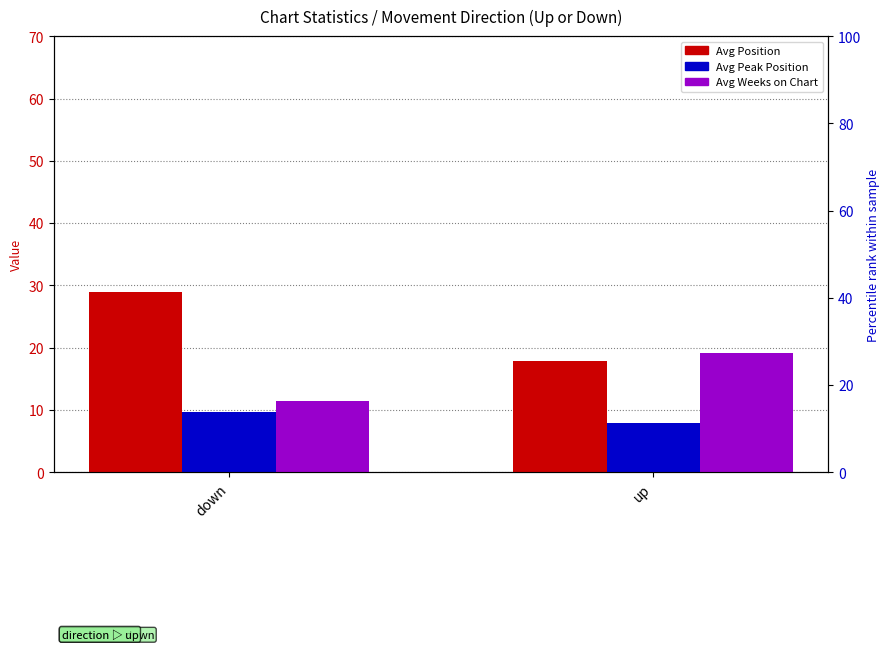

Does the chart contain any negative values?

No